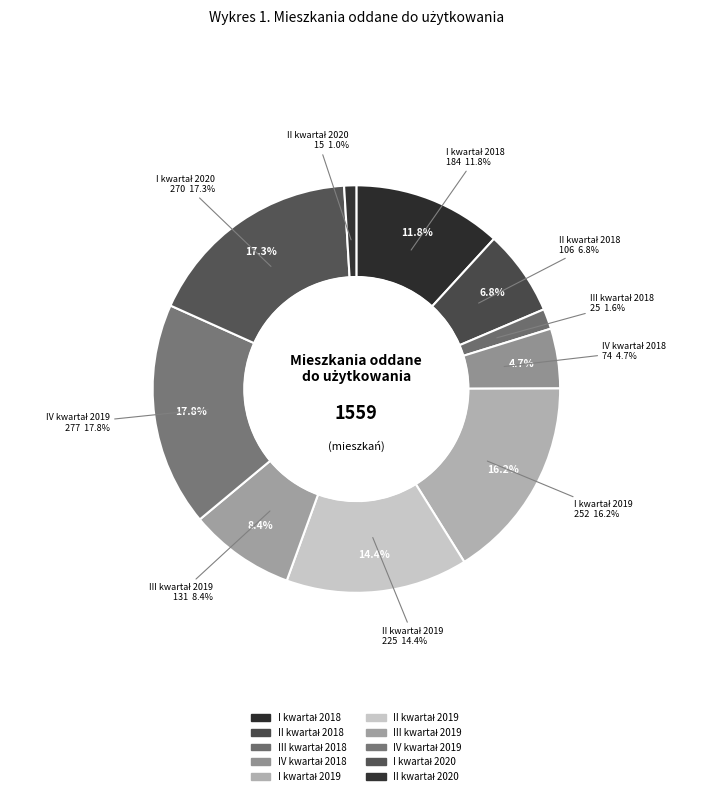

To the nearest percent, what portion does II kwartał 2018 represent?

7%